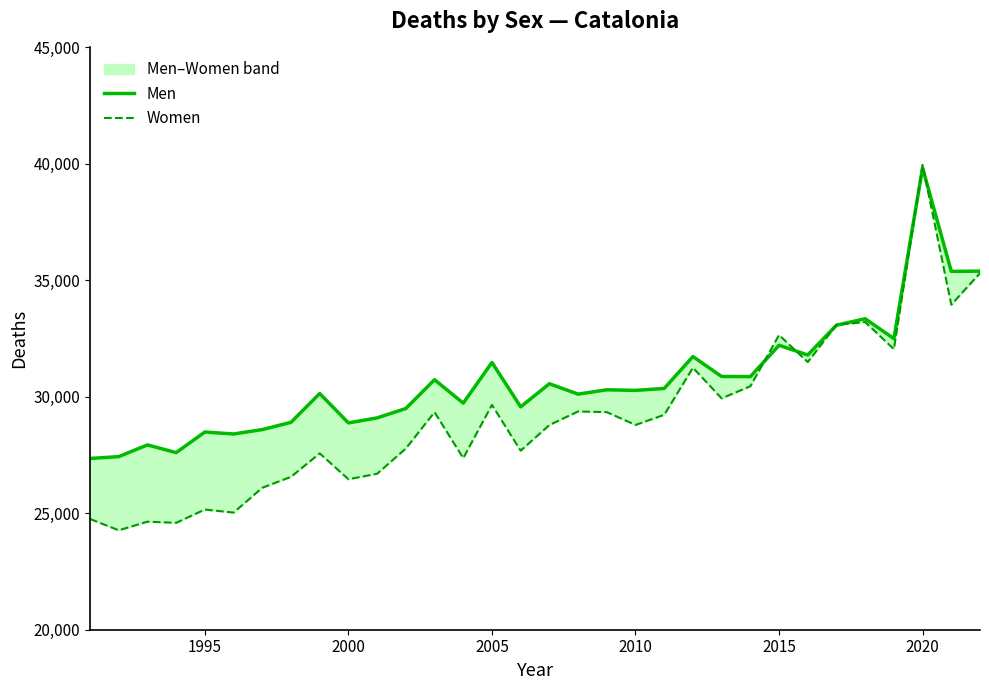

True or false: Women and Men intersect in this chart.

True